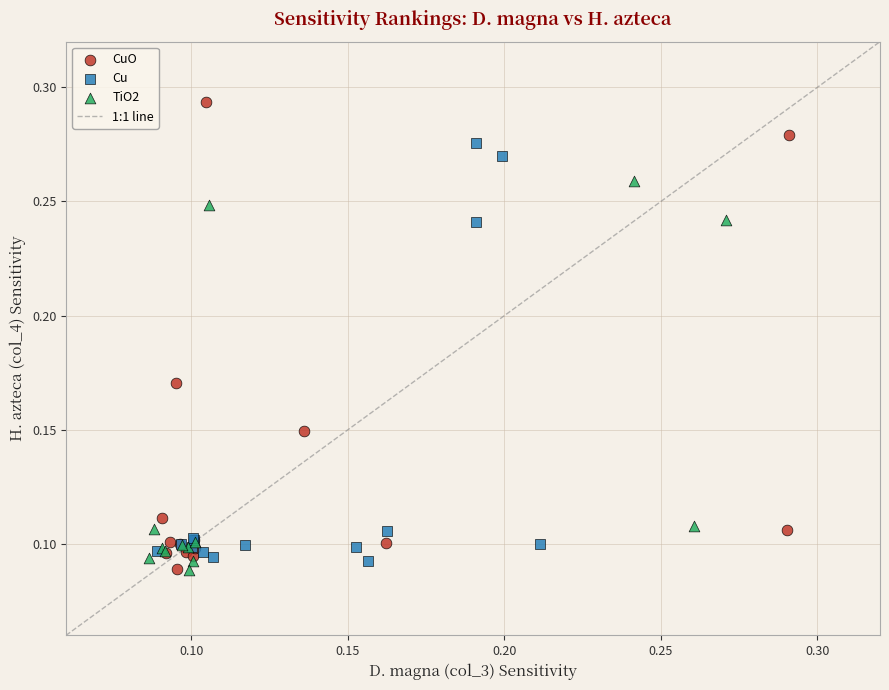

Which series reaches the maximum Y coordinate?

CuO